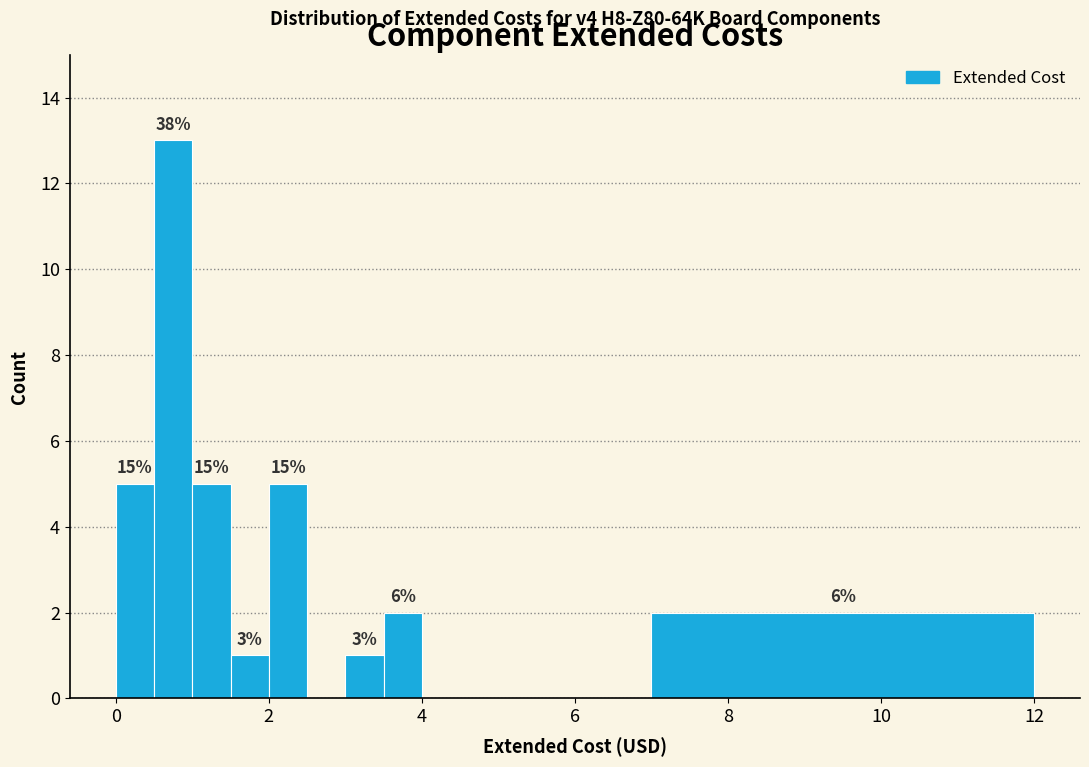

Around what value on the x-axis is the tallest bar? Give the approximate position of its centre, as read against the axis.

0.8